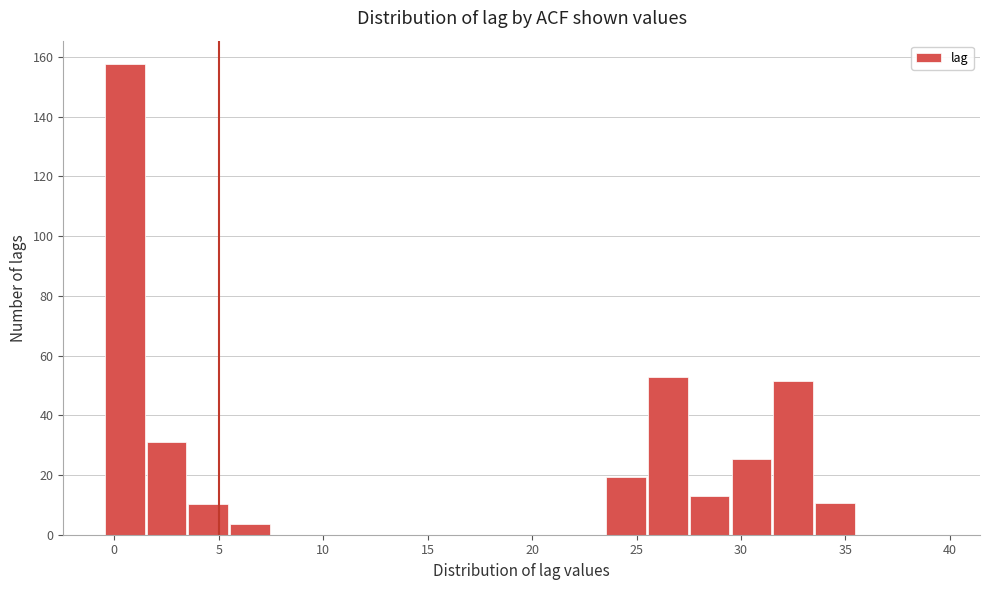

Reading left to right, list every bar in this chart as the range it spans on the x-axis followed by its height. The values are not printed on the chart, so give them approximately, as read against the axis.

-0.5 to 1.5: 158
1.5 to 3.5: 30
3.5 to 5.5: 10
5.5 to 7.5: 4
7.5 to 9.5: 0
9.5 to 11.5: 0
11.5 to 13.5: 0
13.5 to 15.5: 0
15.5 to 17.5: 0
17.5 to 19.5: 0
19.5 to 21.5: 0
21.5 to 23.5: 0
23.5 to 25.5: 20
25.5 to 27.5: 52
27.5 to 29.5: 14
29.5 to 31.5: 26
31.5 to 33.5: 52
33.5 to 35.5: 10
35.5 to 37.5: 0
37.5 to 39.5: 0